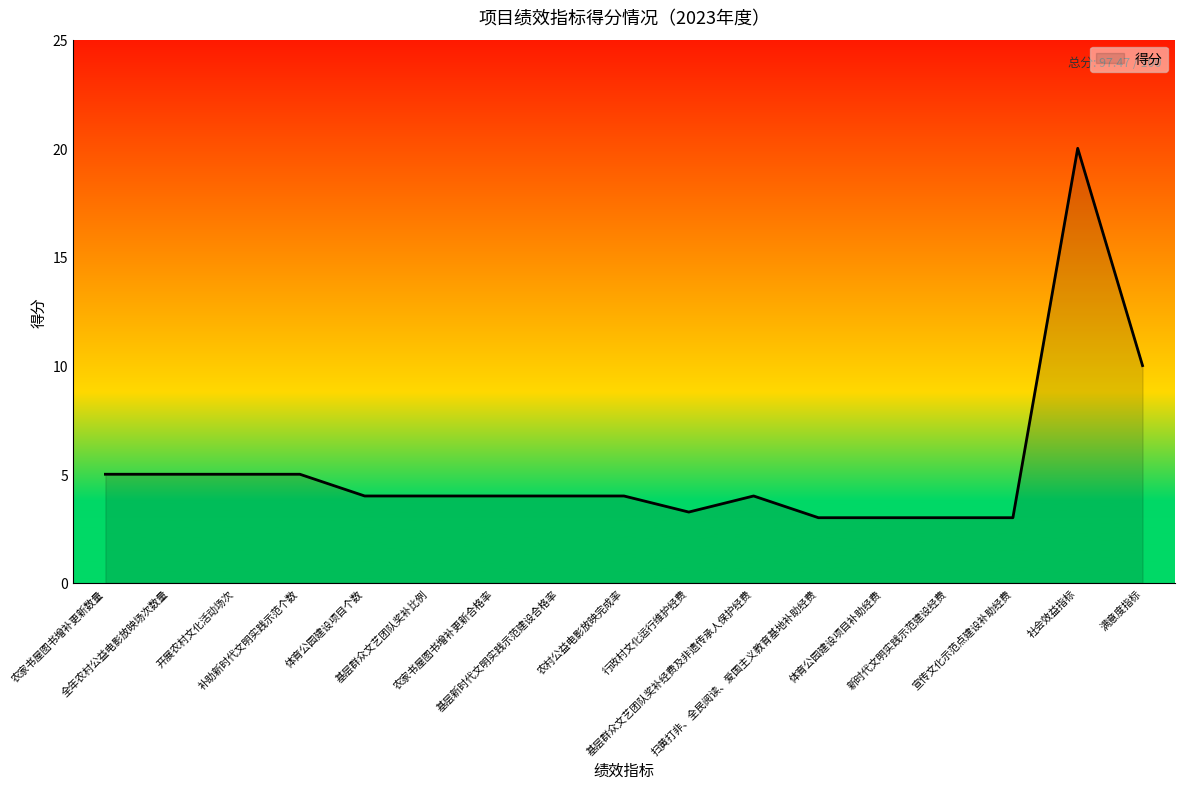

True or false: the data shows 1.6 at 农村公益电影放映完成率.

False